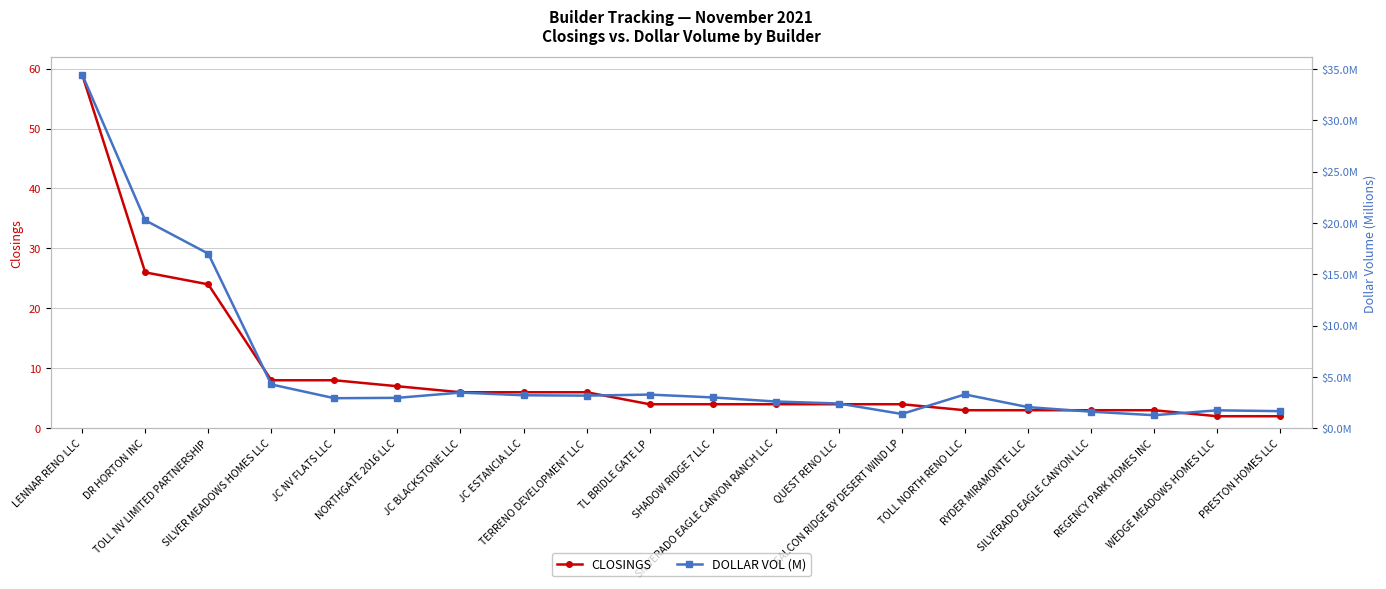

Rank the series by their maximum value, from highest to lowest.

CLOSINGS, DOLLAR VOL (M)